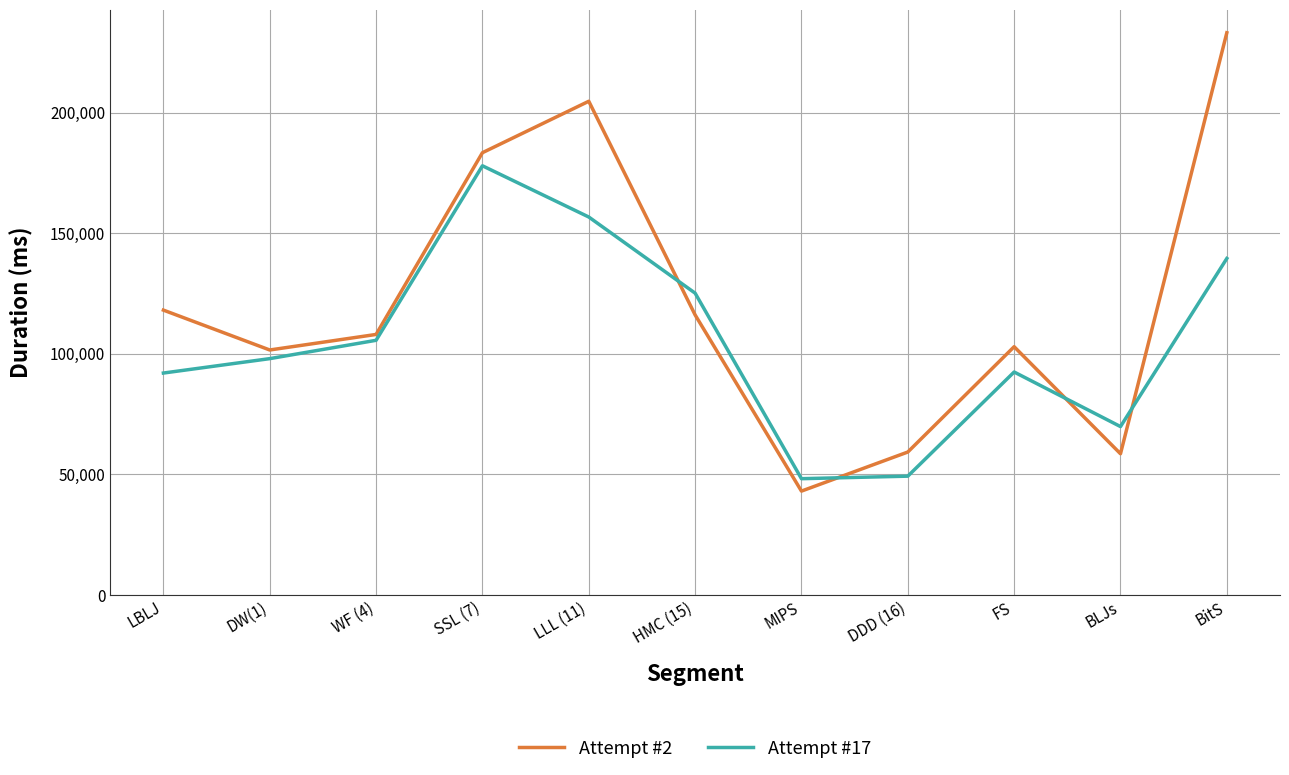

At which category does the chart reach its peak across all series?

BitS